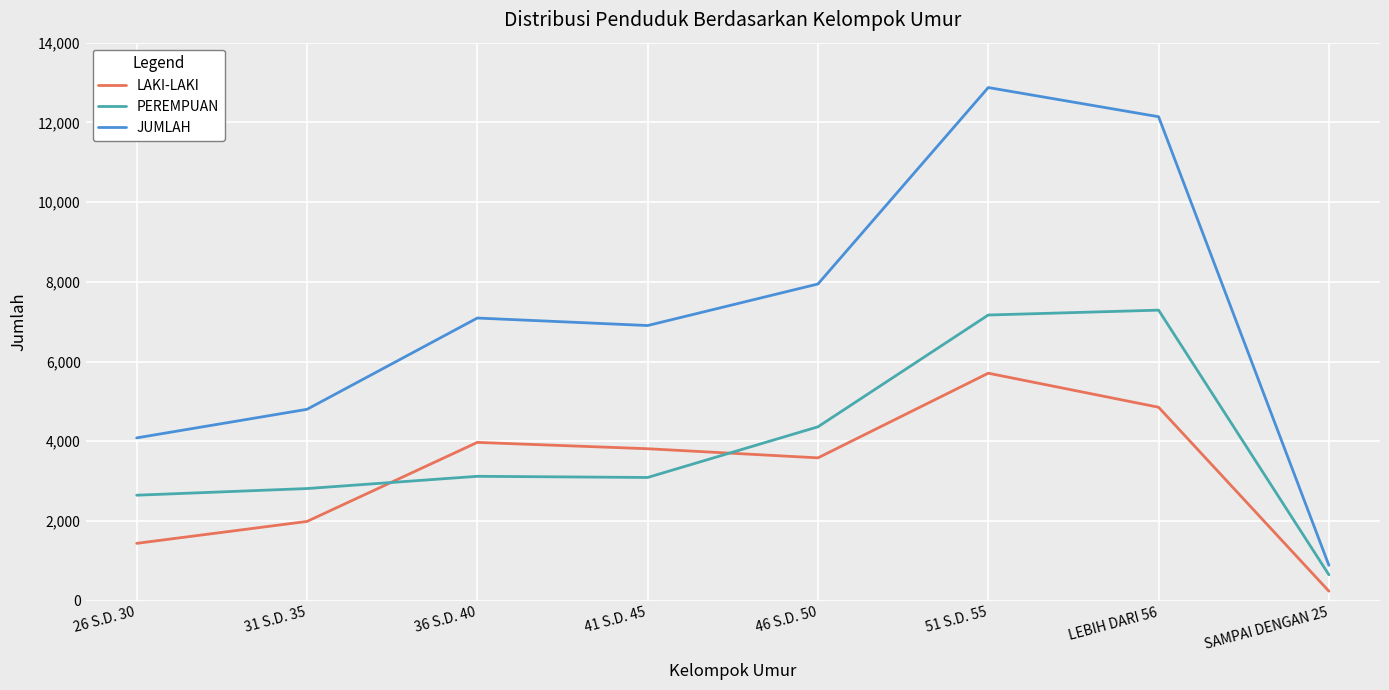

Which series has the widest spread of values?

JUMLAH